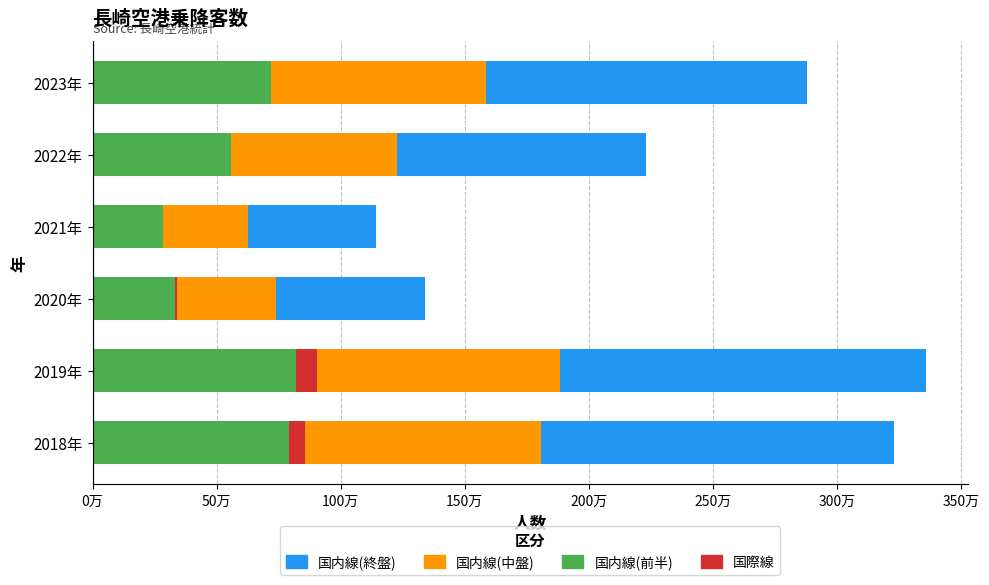

At which category is the sum across all series the highest?

2019年